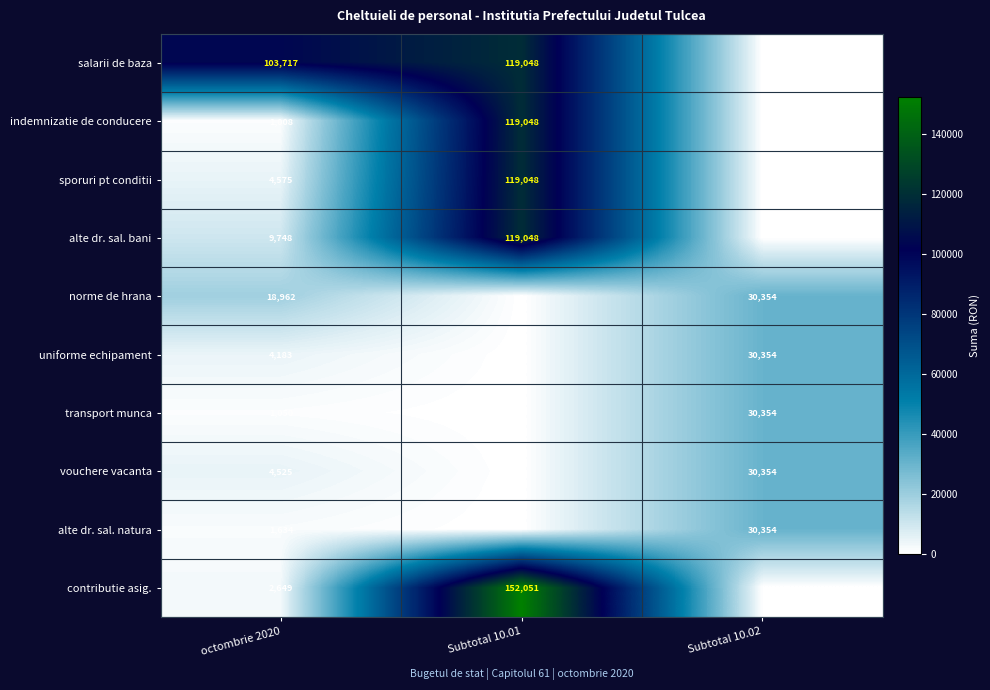

The value of transport munca at octombrie 2020 is 1050. True or false?

True